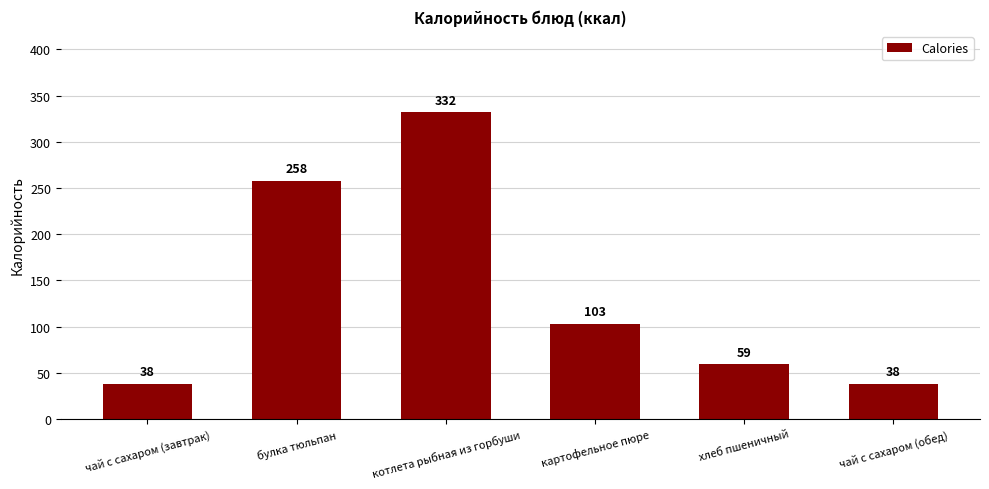

What is the label of the 3rd bar from the right?

картофельное пюре